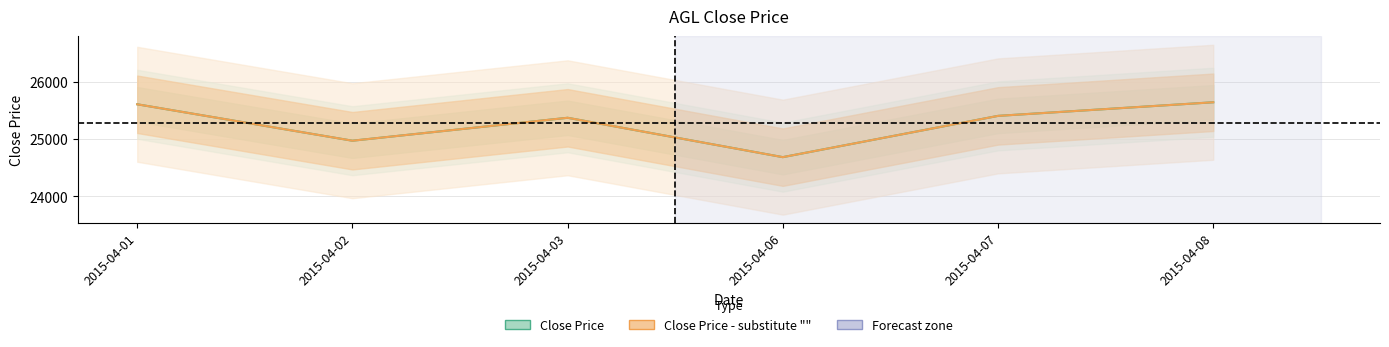

Is the value of Close Price - substitute "" at 2015-04-08 greater than the value of Close Price at 2015-04-03?

Yes